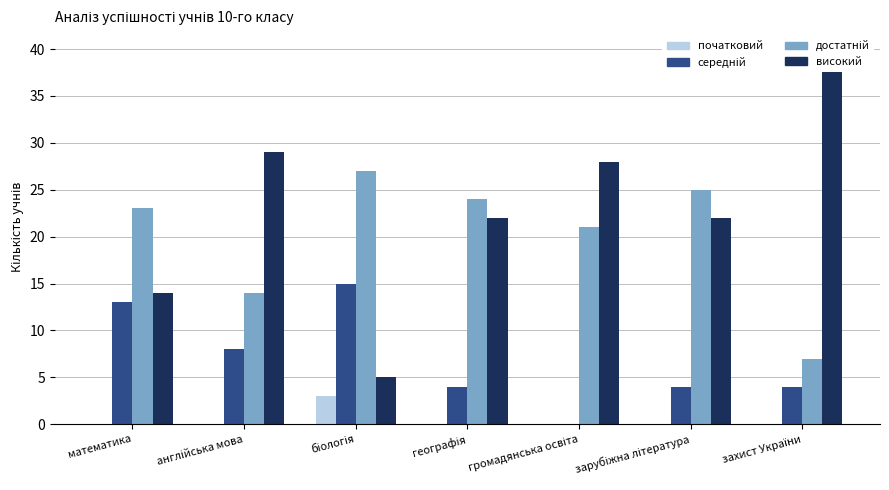

What is the total value across all series at зарубіжна література?

51